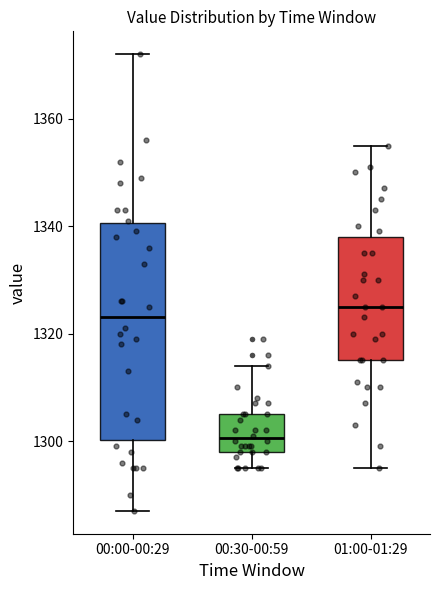

Reading left to right, read every box against the y-axis: the position of its median line, the range the box covers, and the ends of its whiskers. The values are not printed on the chart, so give them approximately, as read against the axis.

00:00-00:29: median 1324, box 1300 to 1340, whiskers 1288 to 1372
00:30-00:59: median 1300, box 1298 to 1306, whiskers 1296 to 1314
01:00-01:29: median 1326, box 1316 to 1338, whiskers 1296 to 1356